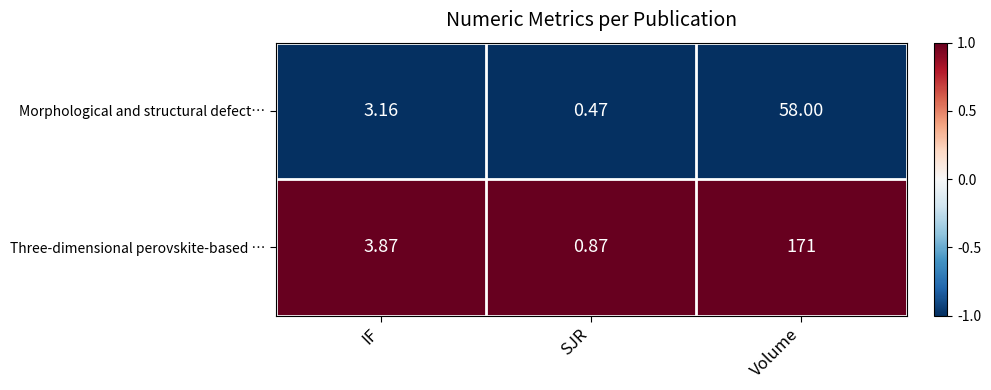

At SJR, list the series in order from largest to smallest.

Three-dimensional perovskite-based …, Morphological and structural defect…